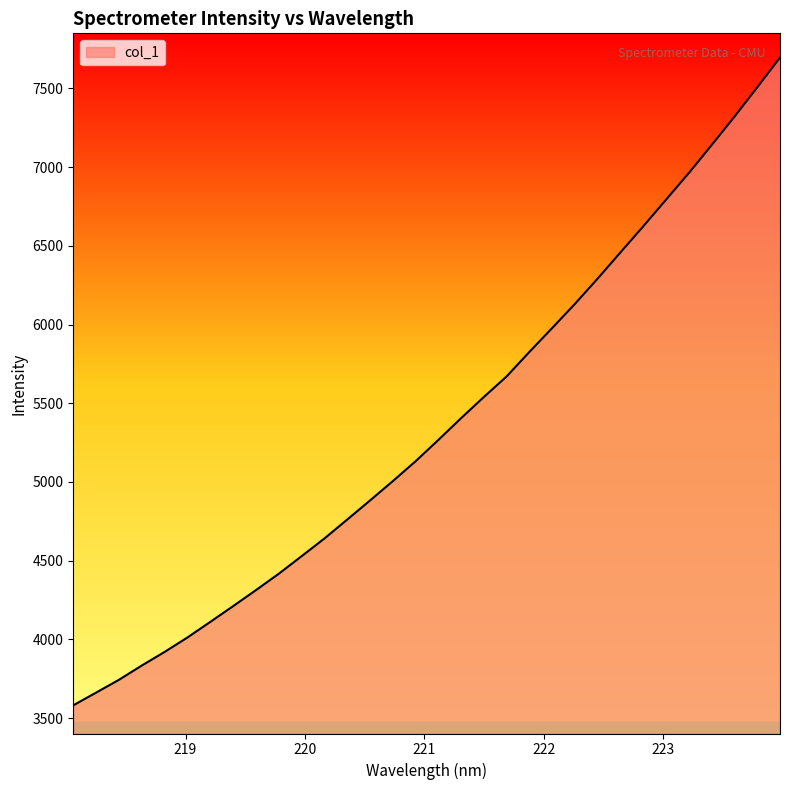

What is the maximum value shown in the chart?

7696.2